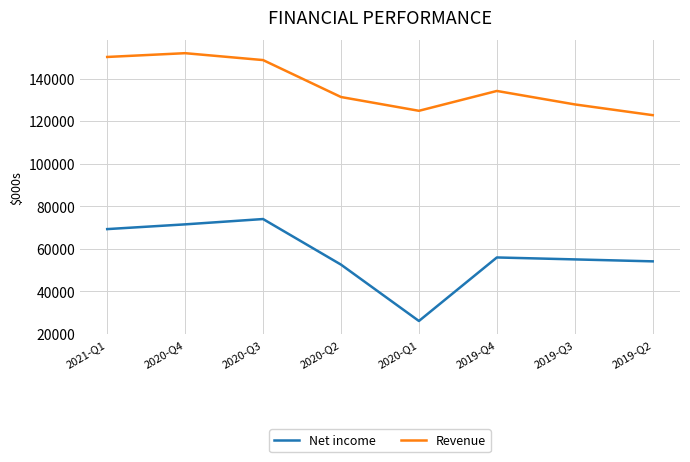

True or false: Revenue and Net income cross at least once.

False